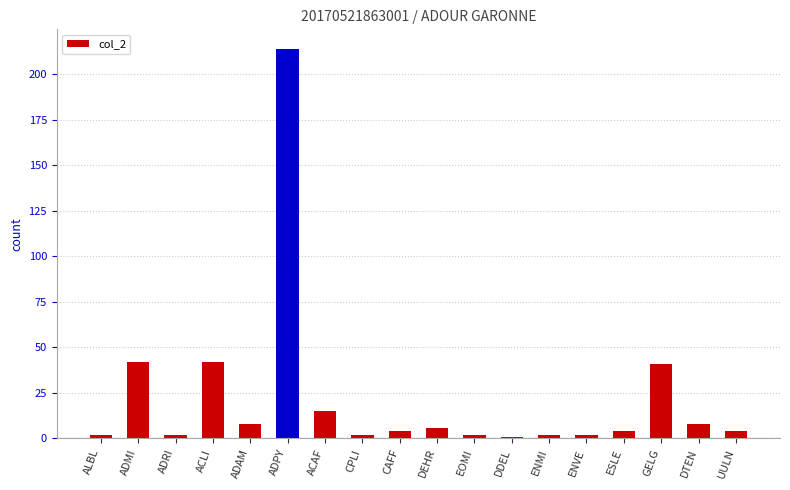

Approximately how many times larger is the value at ADPY compared to UULN?

53.5